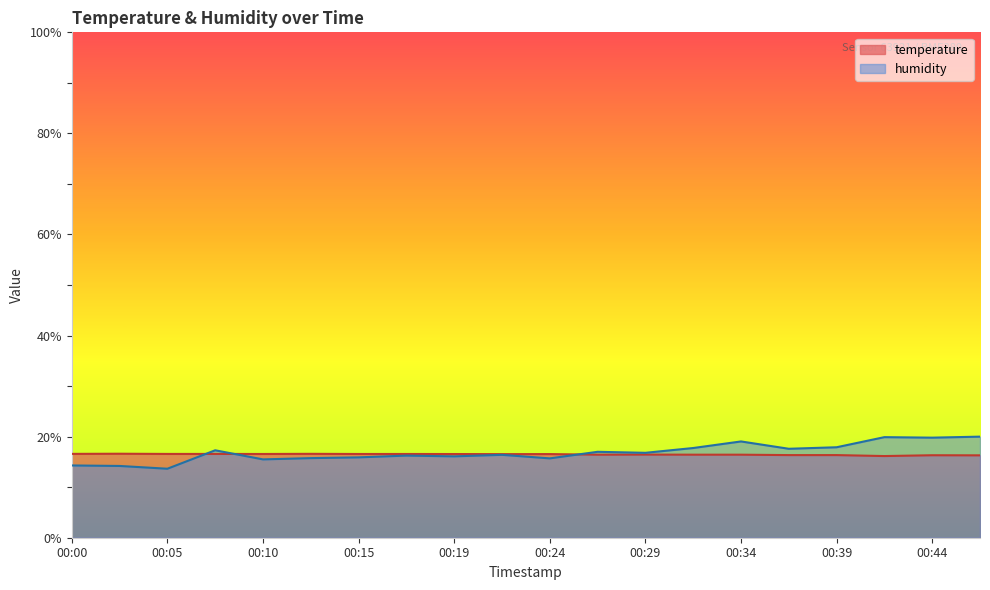

Does the chart have visible grid lines?

No